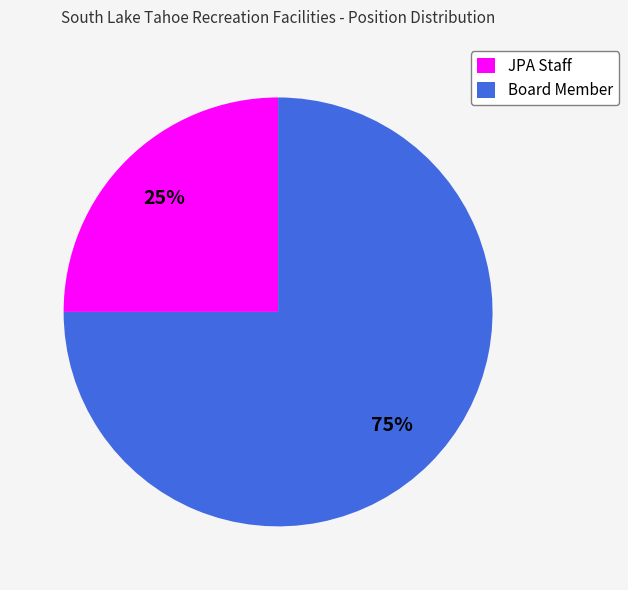

To the nearest percent, what is the difference between the largest and smallest slice percentages?

50%